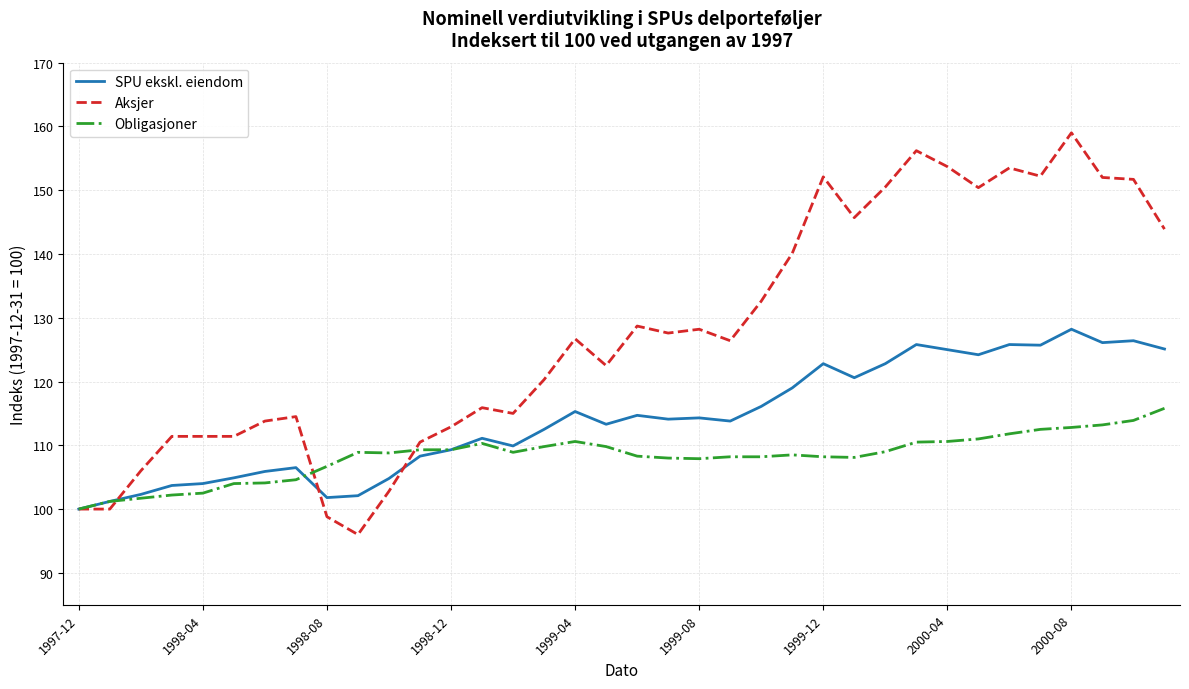

What is the sum of all SPU ekskl. eiendom values?

4107.4